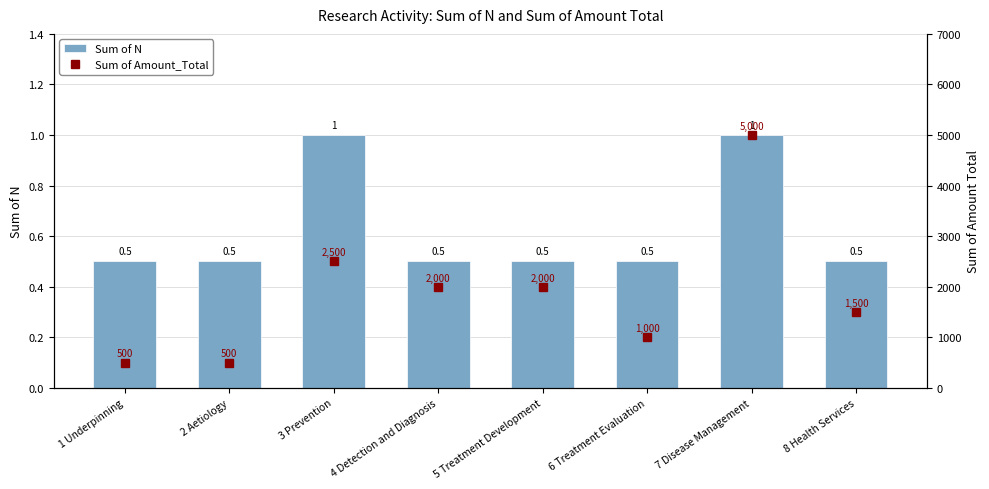

Are the bars horizontal?

No